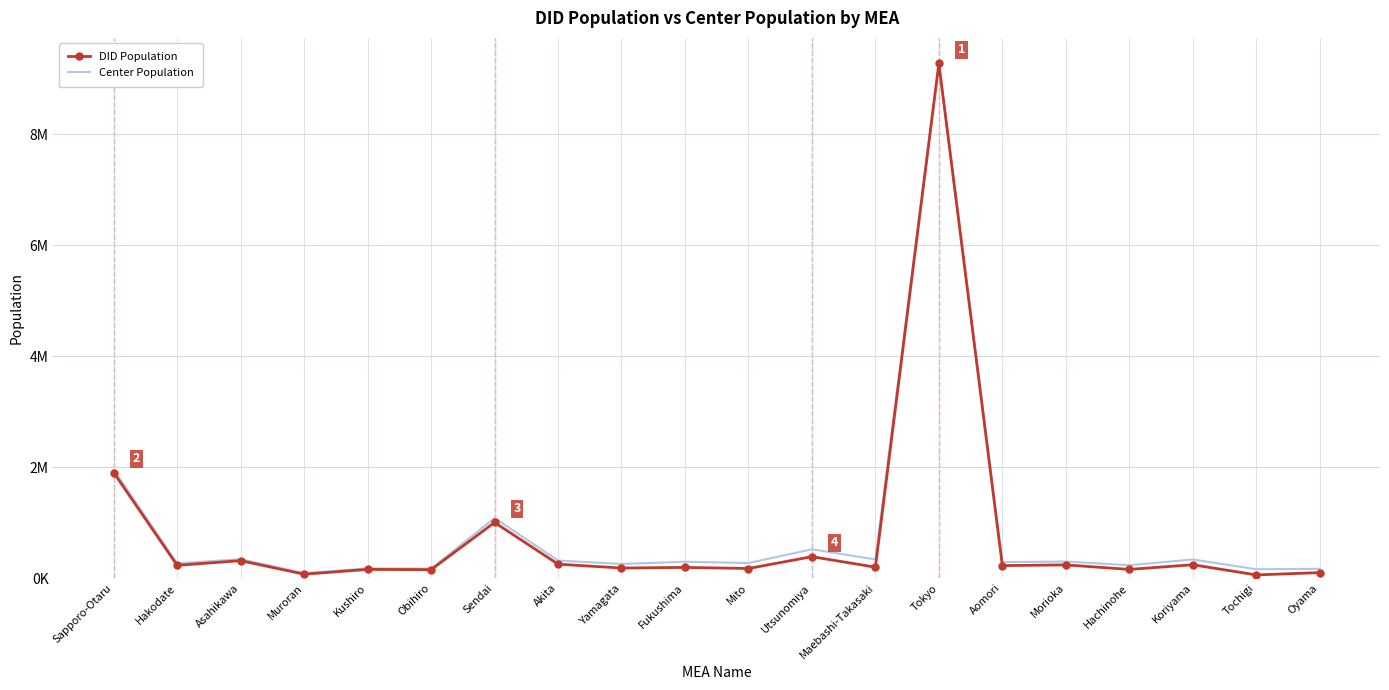

What are all the series names shown in the legend?

DID Population, Center Population